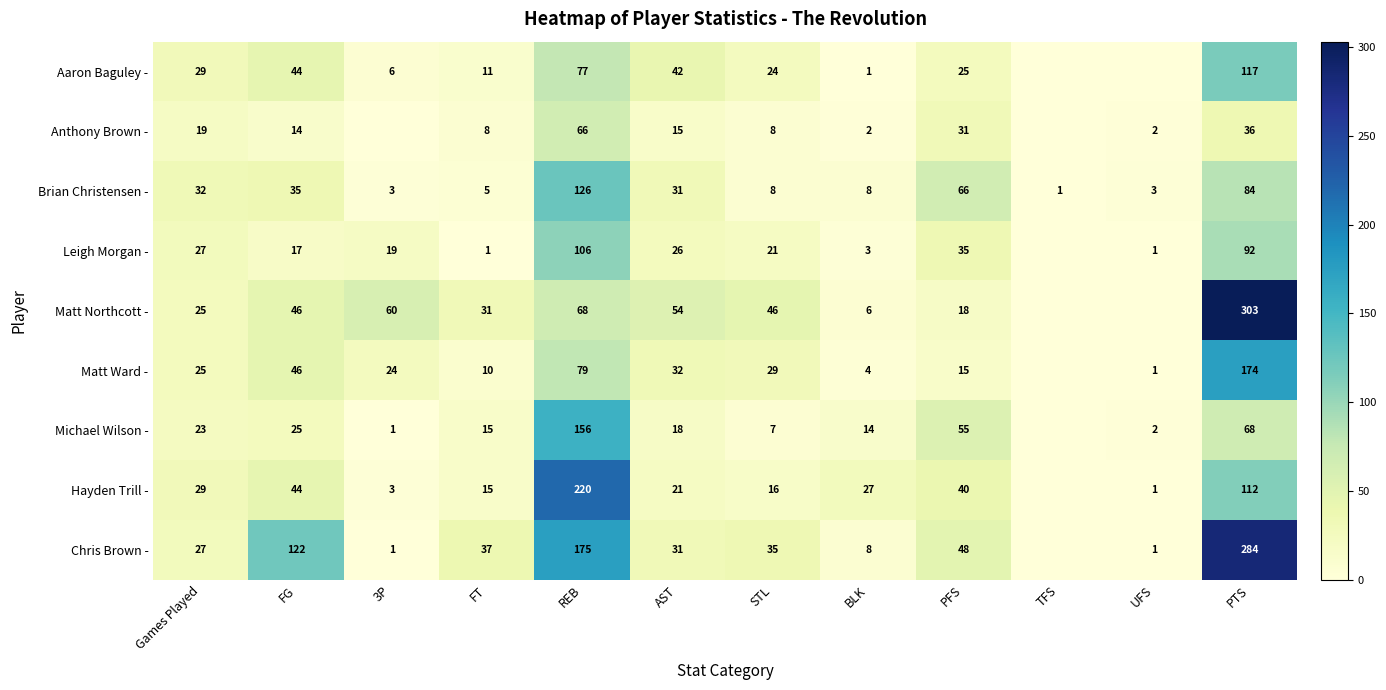

The Matt Northcott - series shows 90 at AST. True or false?

False